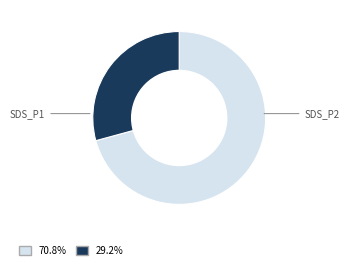

How many slices are in this pie chart?

2